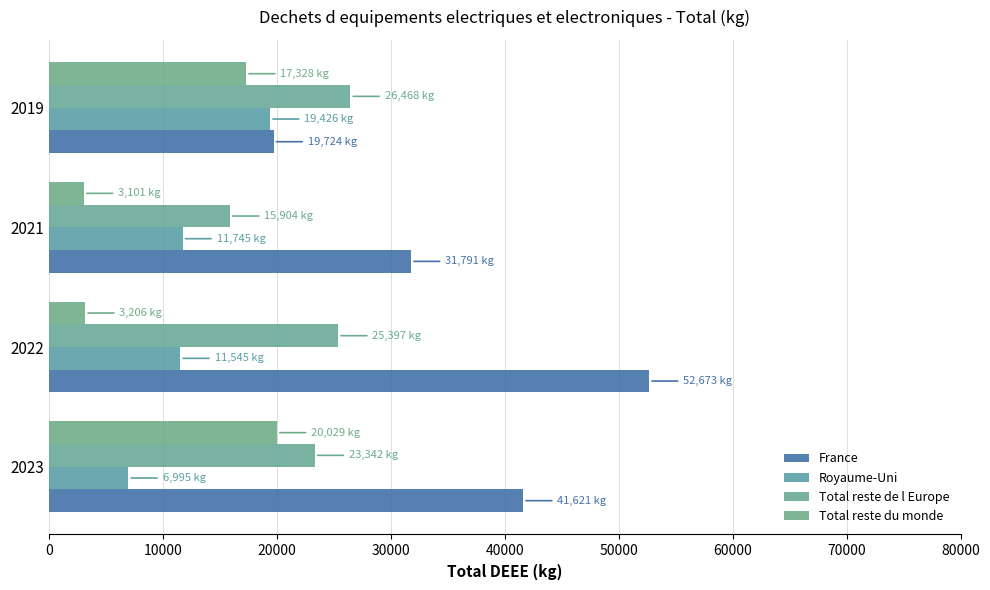

Are the bars horizontal?

Yes